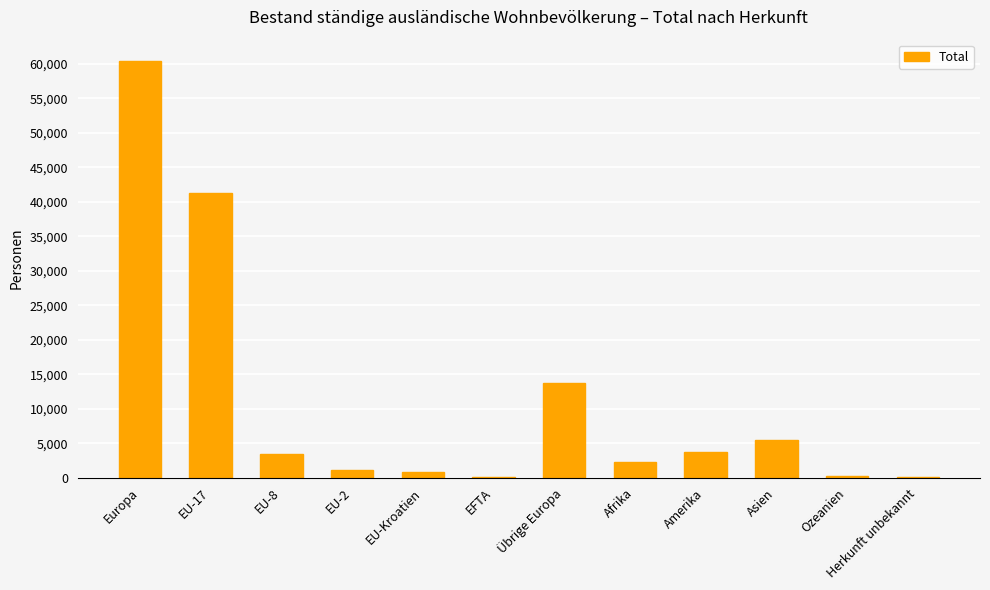

Is it true that the value at EU-8 is 3356?

True